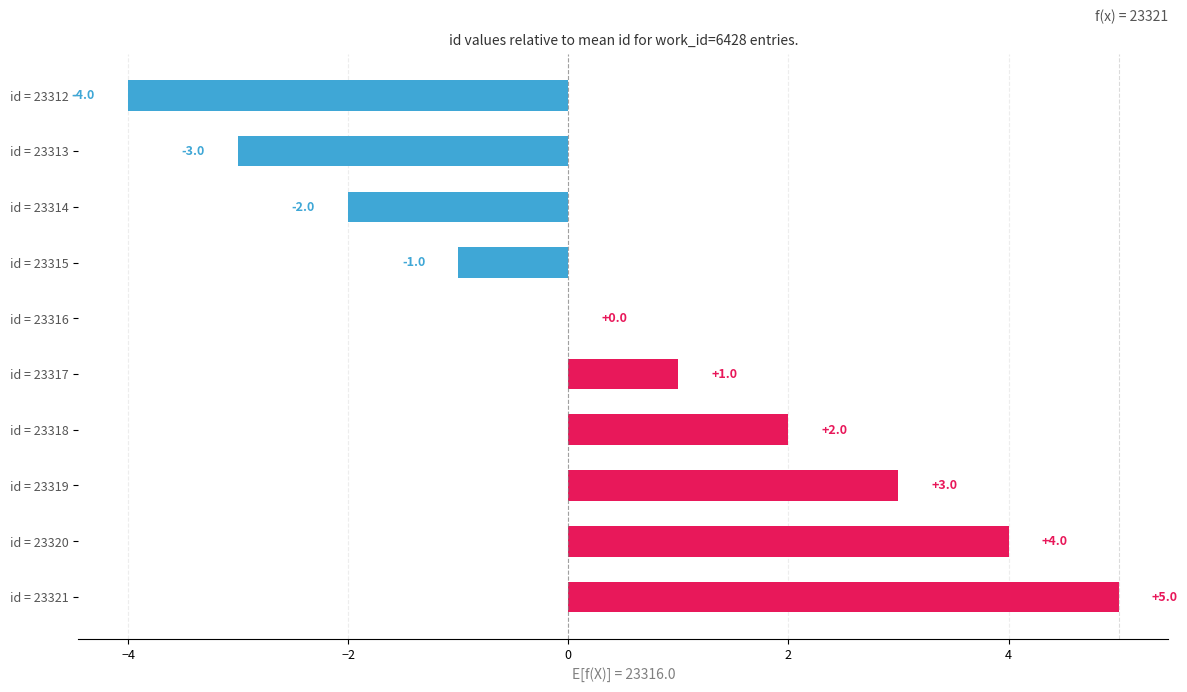

How many values are between -2 and 3?

6